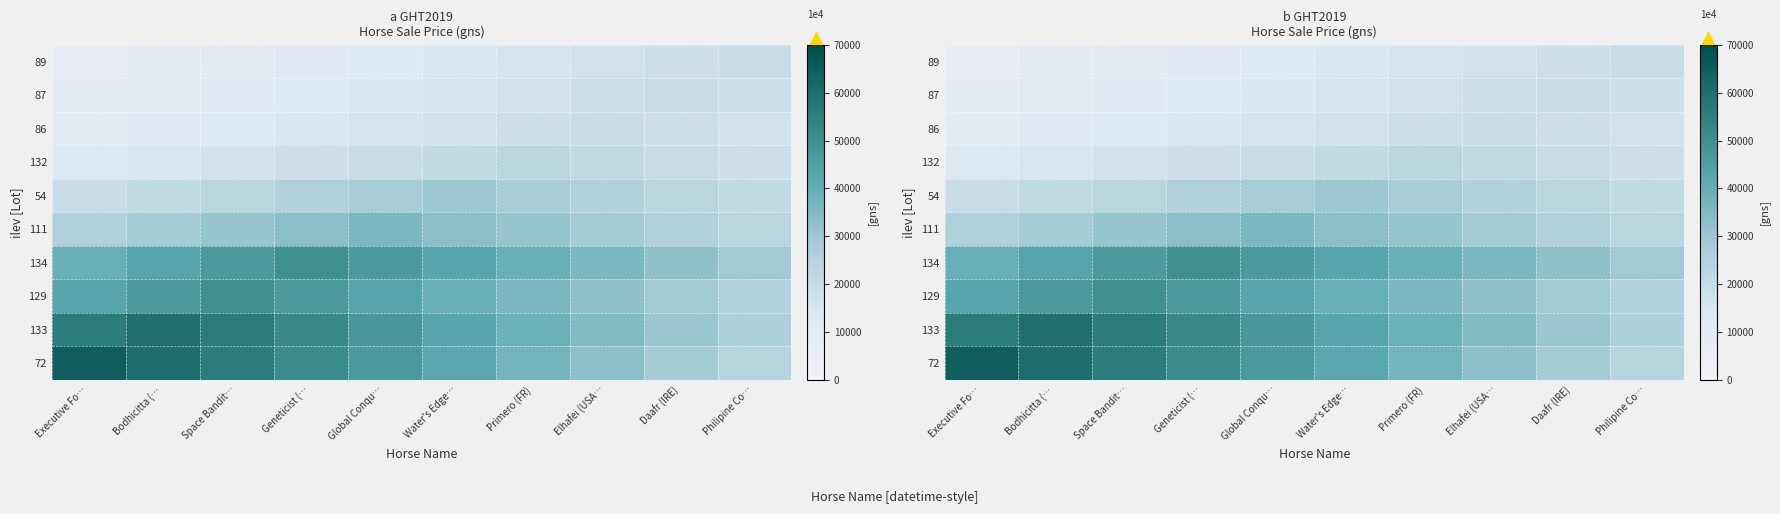

What is the total value across all series at Bodhicitta (…?

305540.0